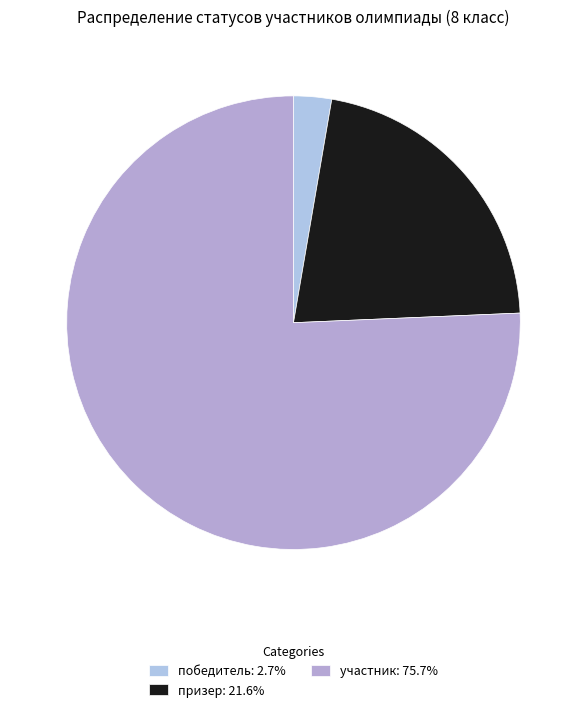

Rank the categories by value from highest to lowest.

участник, призер, победитель